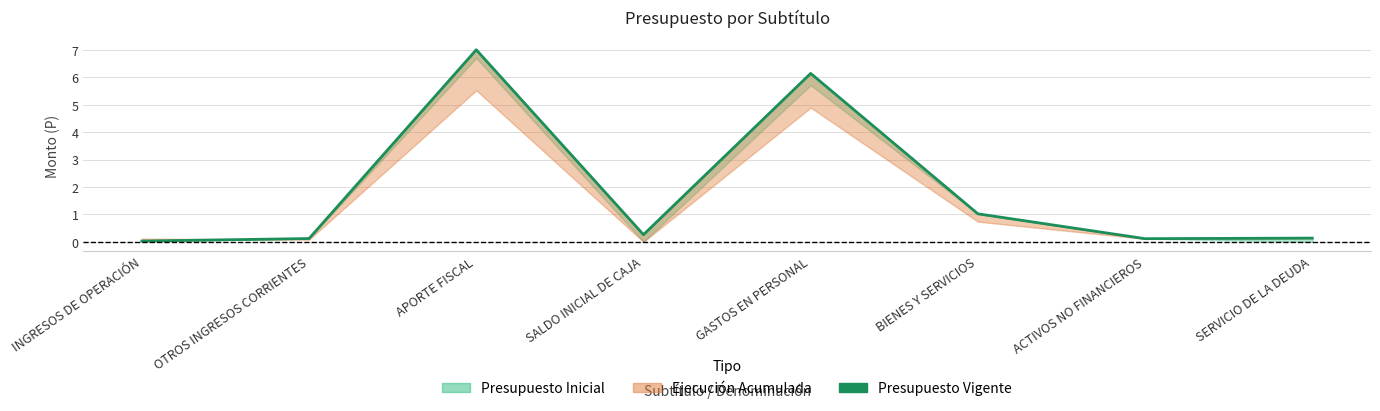

At which category does the chart reach its peak across all series?

APORTE FISCAL